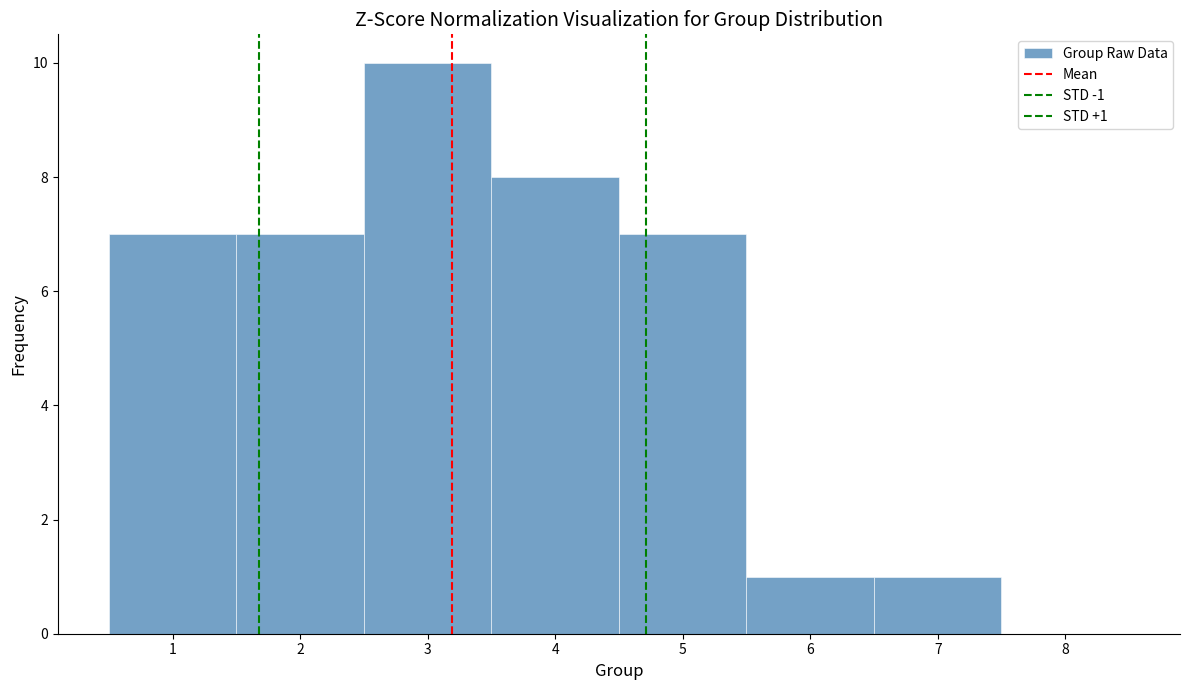

Which range on the x-axis has the tallest bar?

2.5 to 3.5